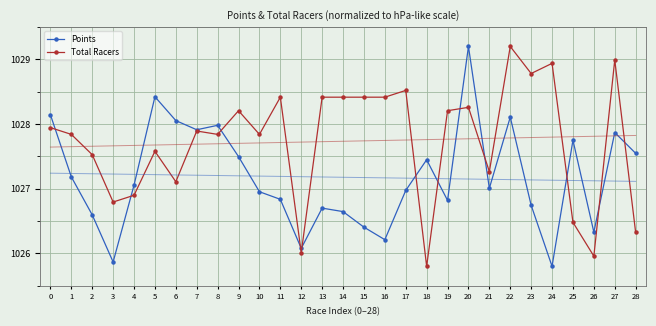

Which has a higher value, 2 or 4?

4